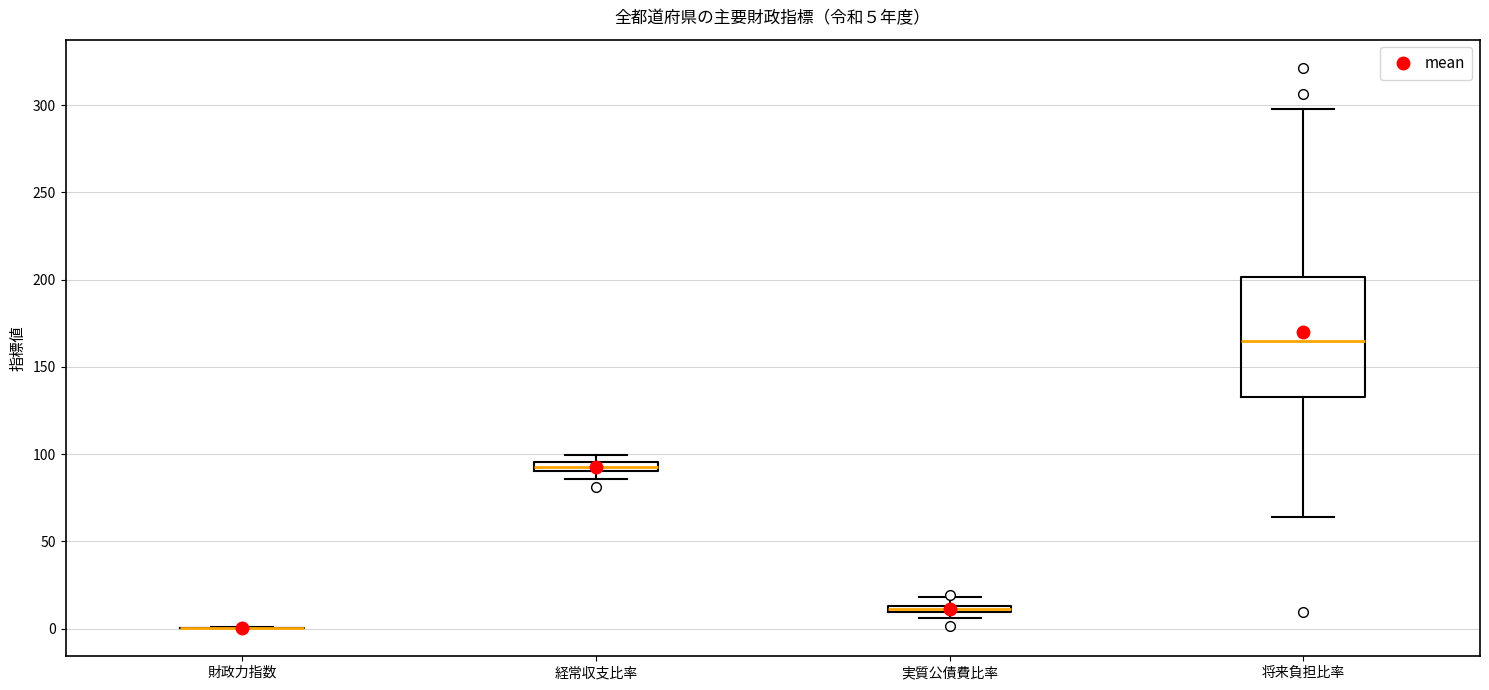

Which box is the tallest, from its lower edge to its upper edge?

将来負担比率